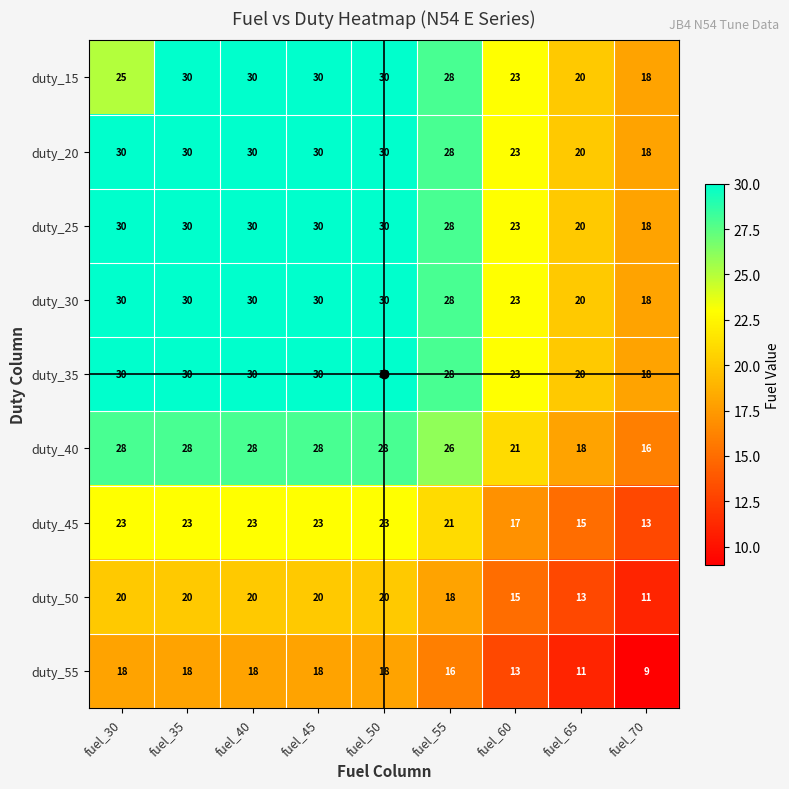

The value of duty_55 at fuel_55 is 4. True or false?

False